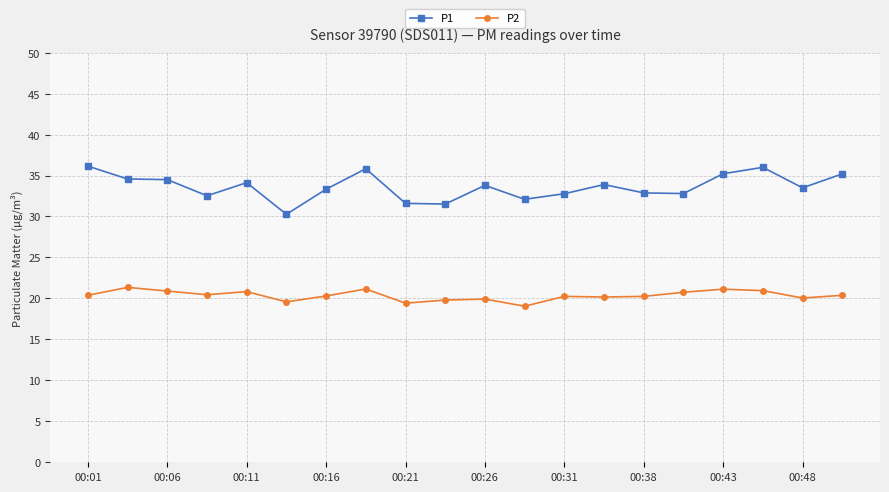

What are all the series names shown in the legend?

P1, P2